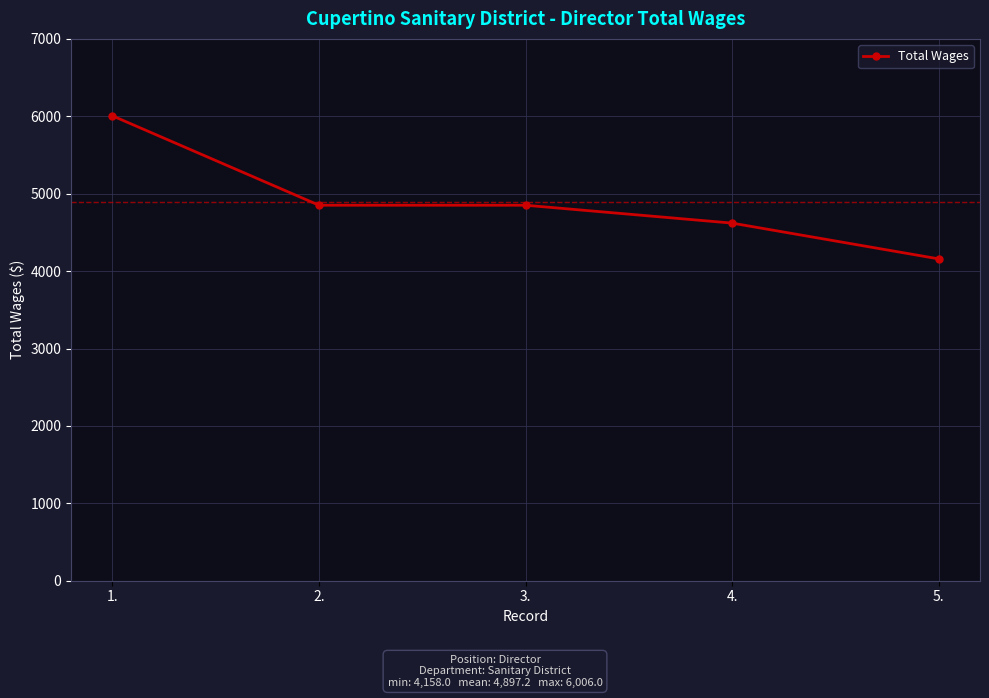

What is the difference between the values at 5. and 3.?

693